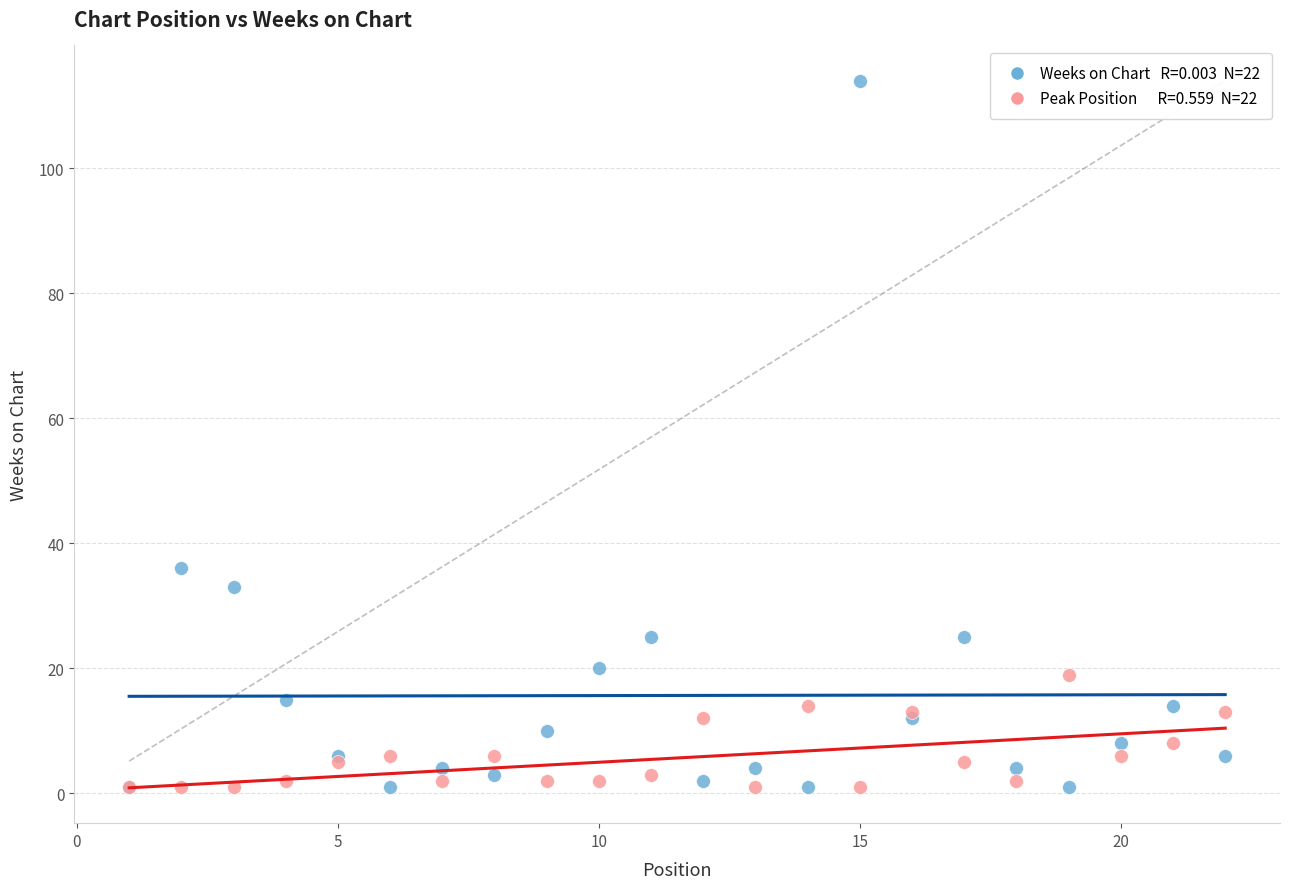

Across all series, what Y value is closest to 57?

36